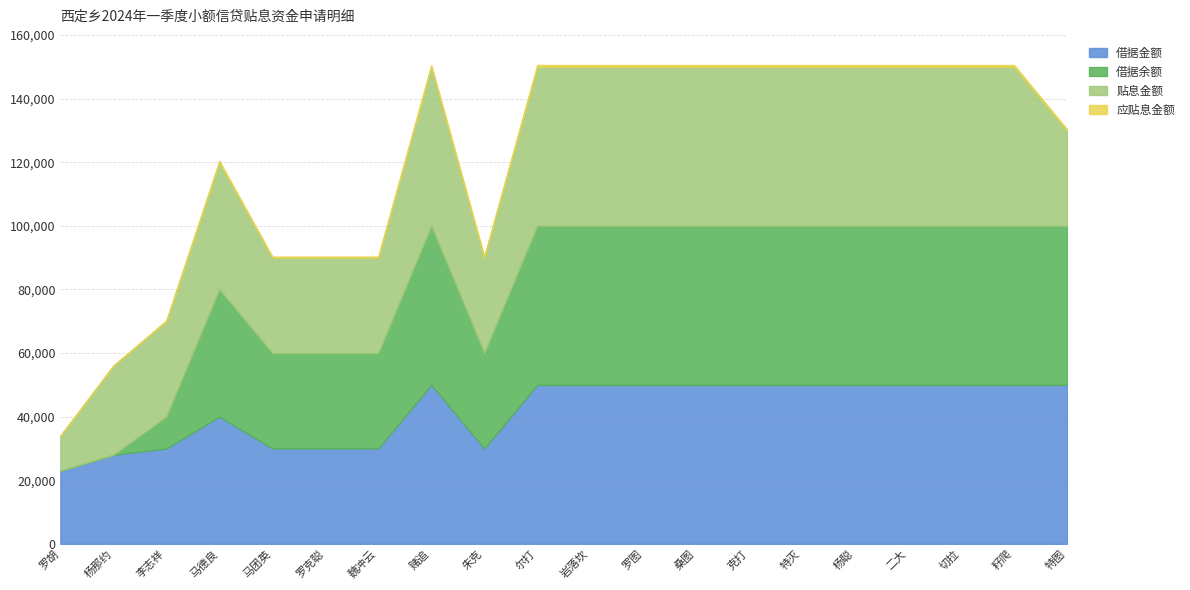

At which category is the sum across all series the highest?

赌追